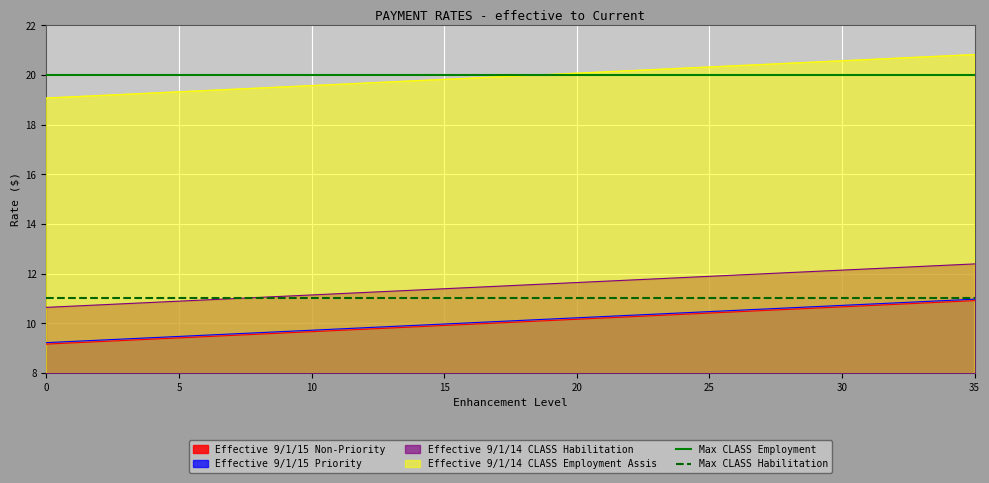

At how many categories does at least one series exceed 12?

2